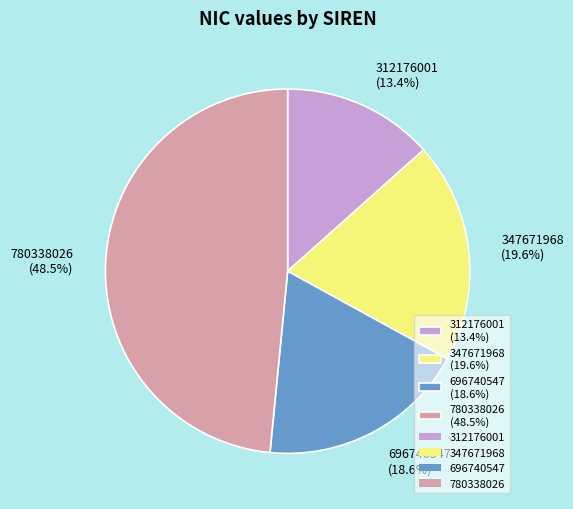

Which slice is the smallest?

312176001